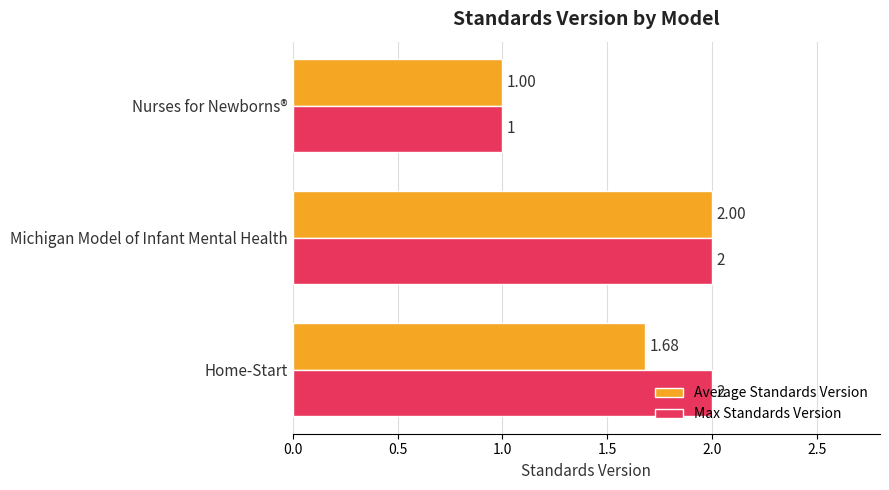

What is the difference between the maximum and minimum values in the Average Standards Version series?

1.0